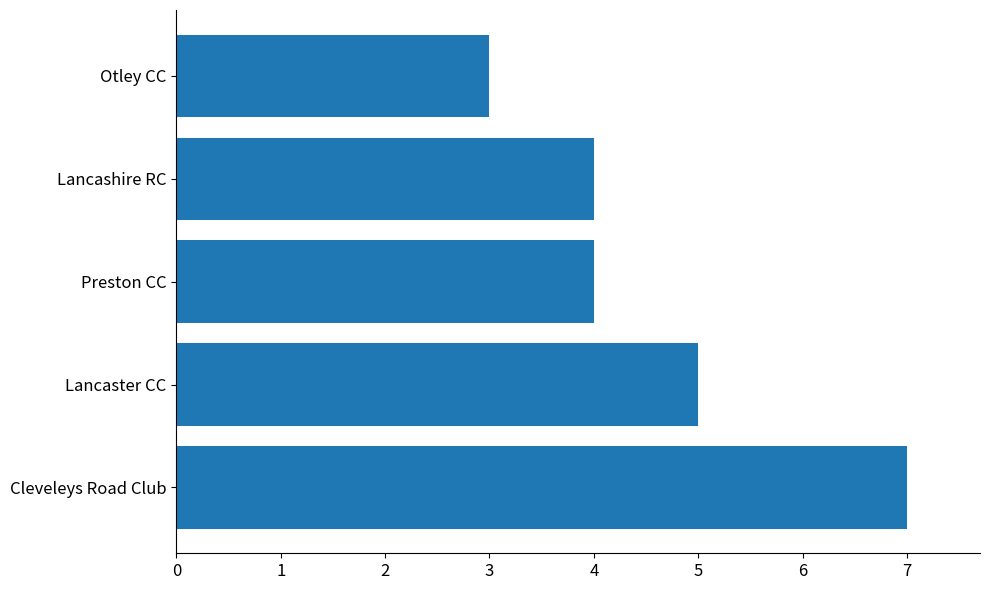

True or false: the data shows 5 at Lancaster CC.

True